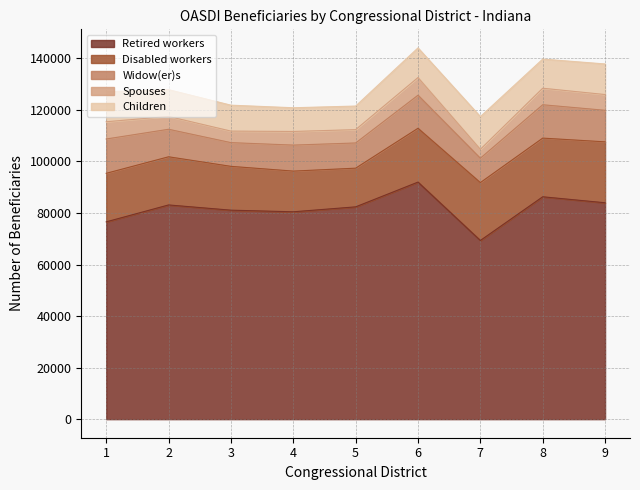

Does the chart have visible grid lines?

Yes